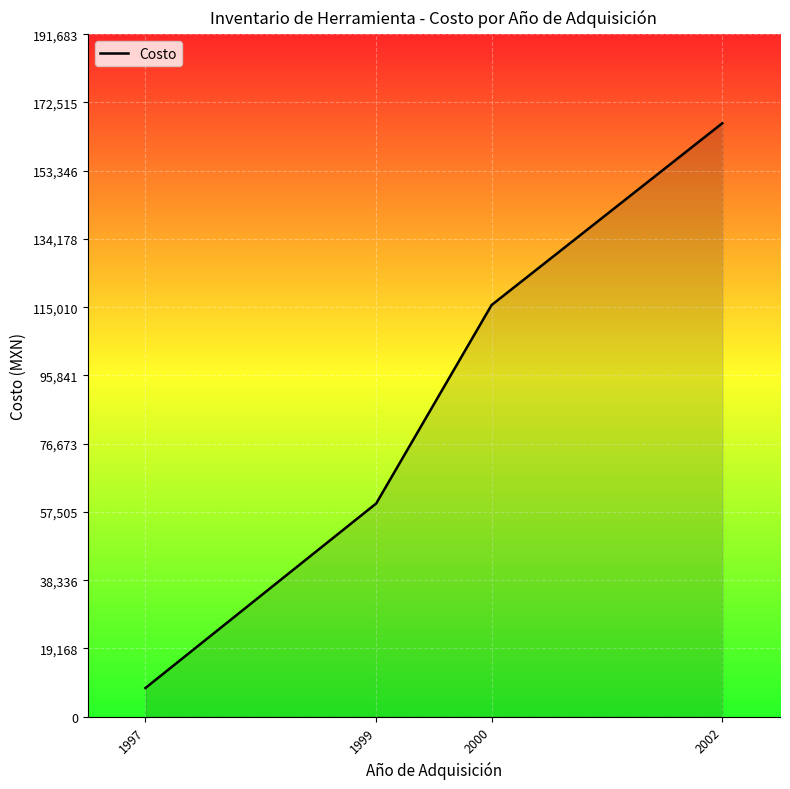

What is the maximum value shown in the chart?

166681.4